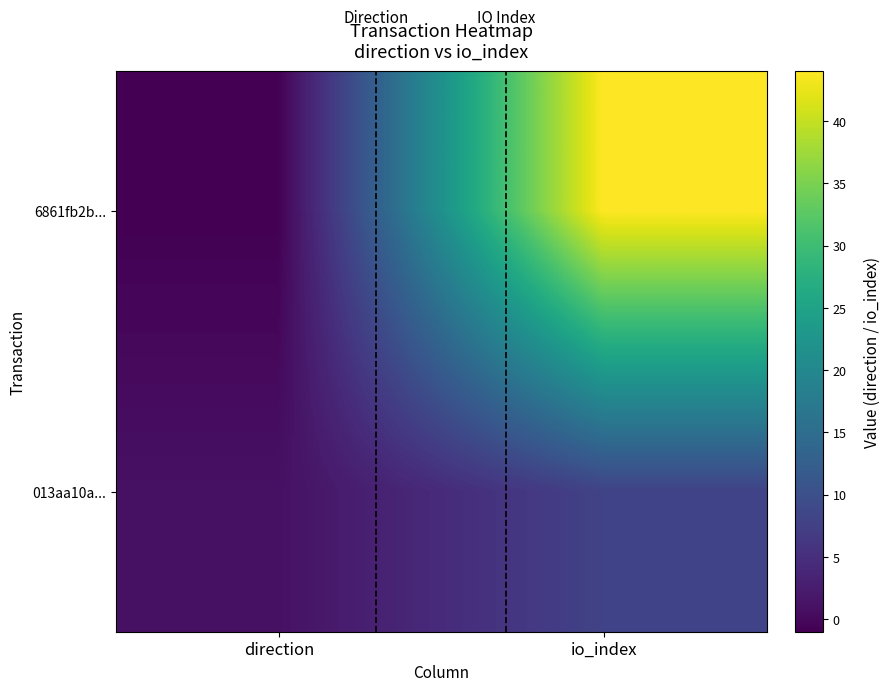

Rank the series by their maximum value, from highest to lowest.

6861fb2b..., 013aa10a...